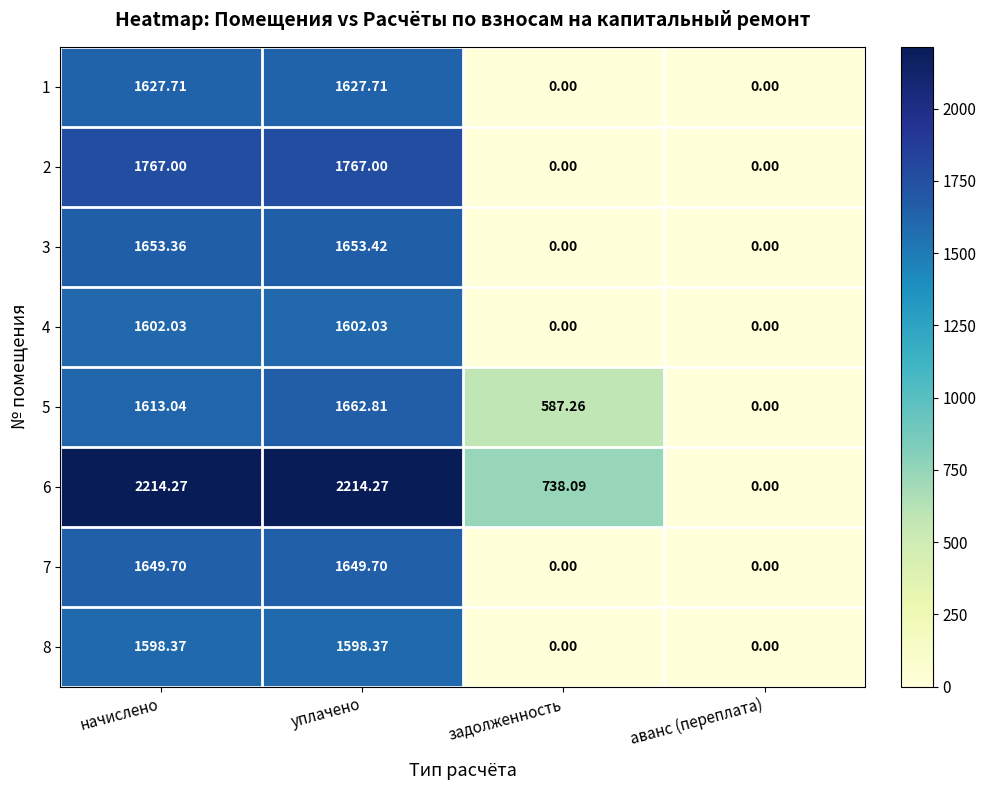

At how many categories does at least one series exceed 562?

3